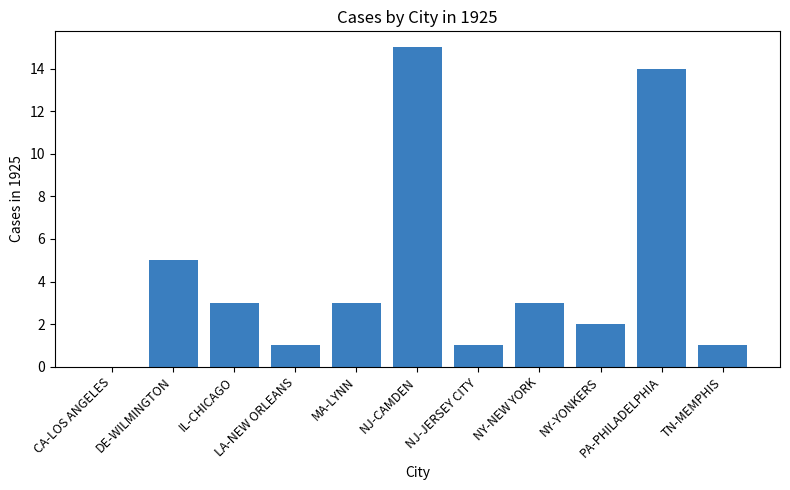

Reading left to right, list all the values displayed in this chart.

CA-LOS ANGELES=0	DE-WILMINGTON=5	IL-CHICAGO=3	LA-NEW ORLEANS=1	MA-LYNN=3	NJ-CAMDEN=15	NJ-JERSEY CITY=1	NY-NEW YORK=3	NY-YONKERS=2	PA-PHILADELPHIA=14	TN-MEMPHIS=1